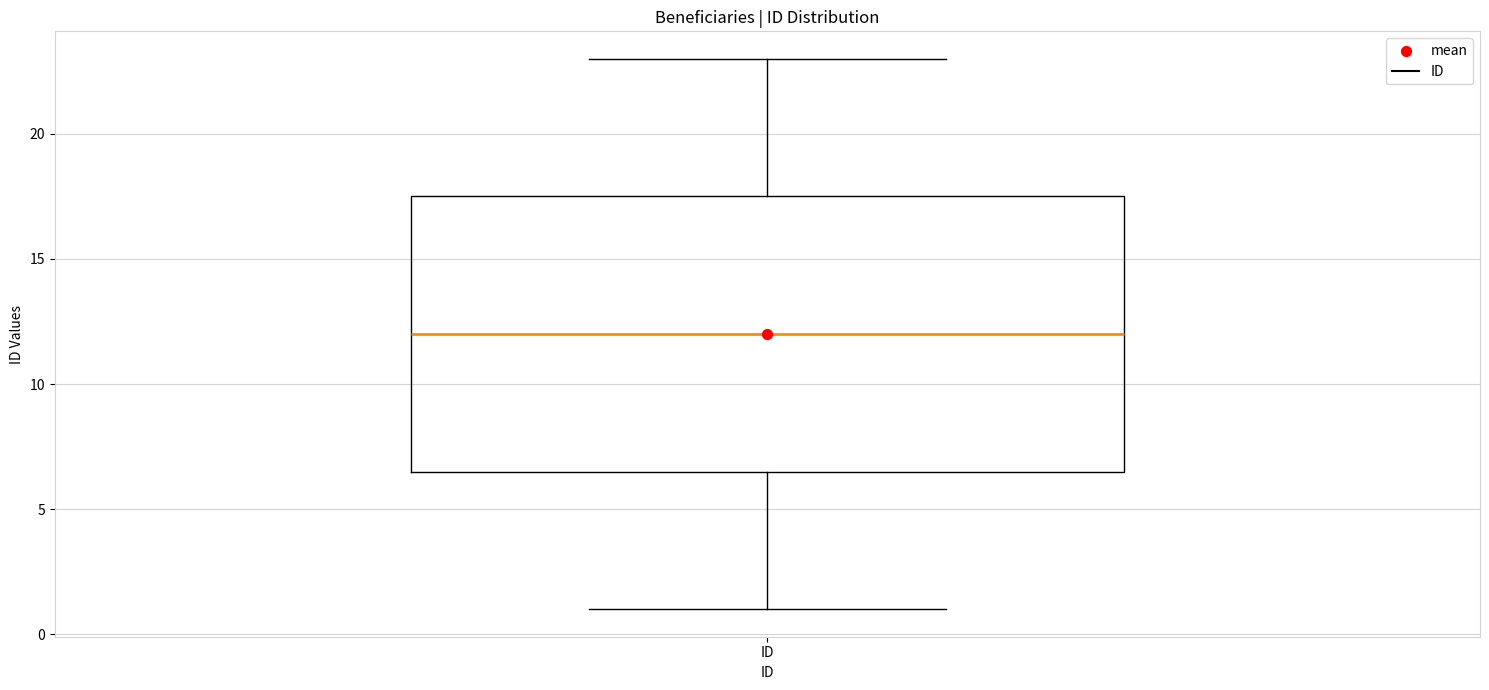

Read this box plot against the y-axis: the position of the median line, the range covered by the box, and the ends of both whiskers. The values are not printed on the chart, so give them approximately, as read against the axis.

median 12.0, box 6.5 to 17.5, whiskers 1.0 to 23.0